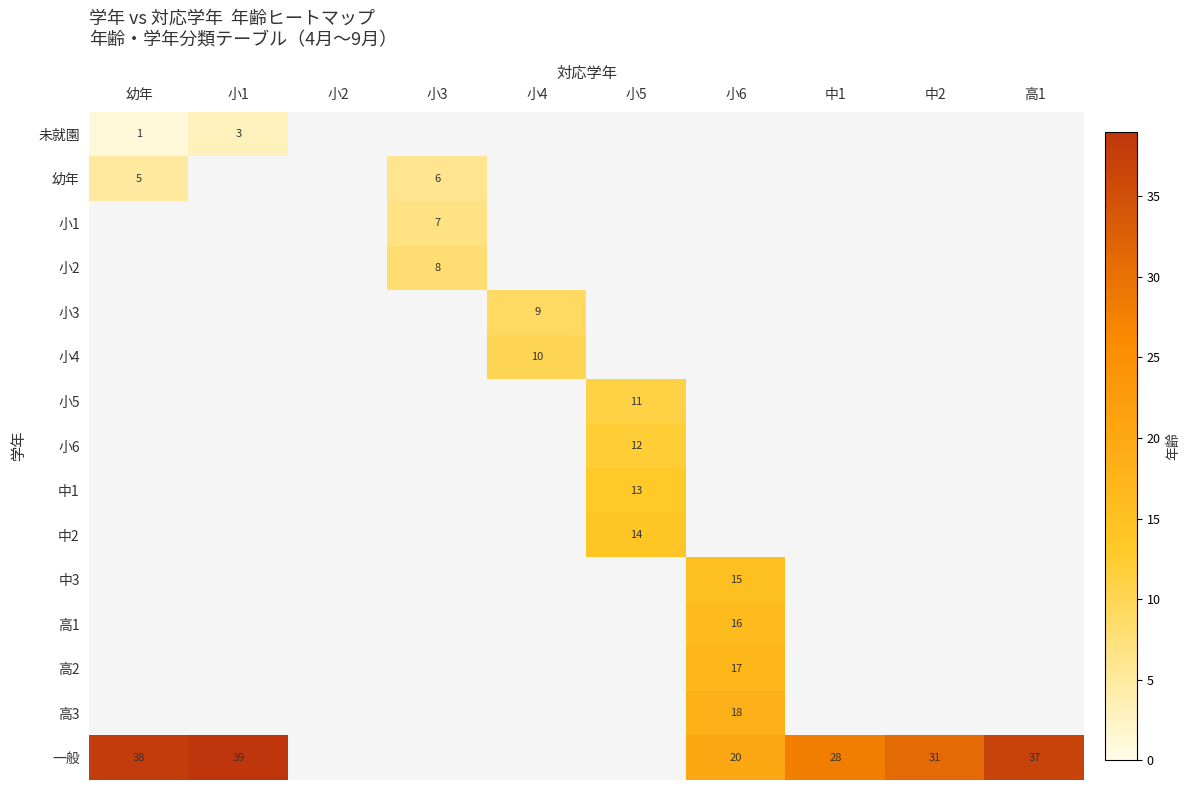

Is it true that 一般 equals 38.0 at 幼年?

True